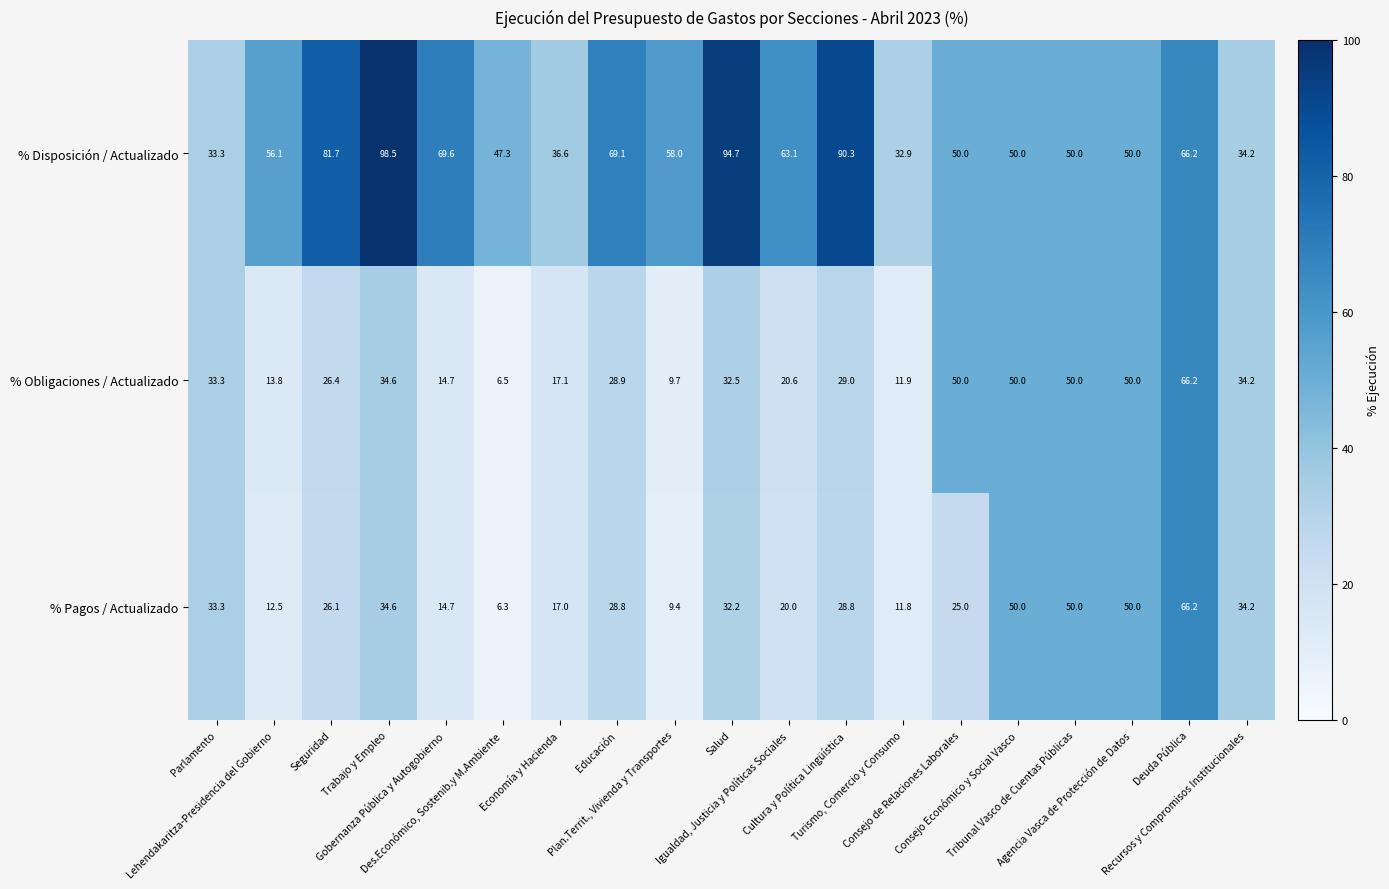

At how many categories does at least one series exceed 22?

19